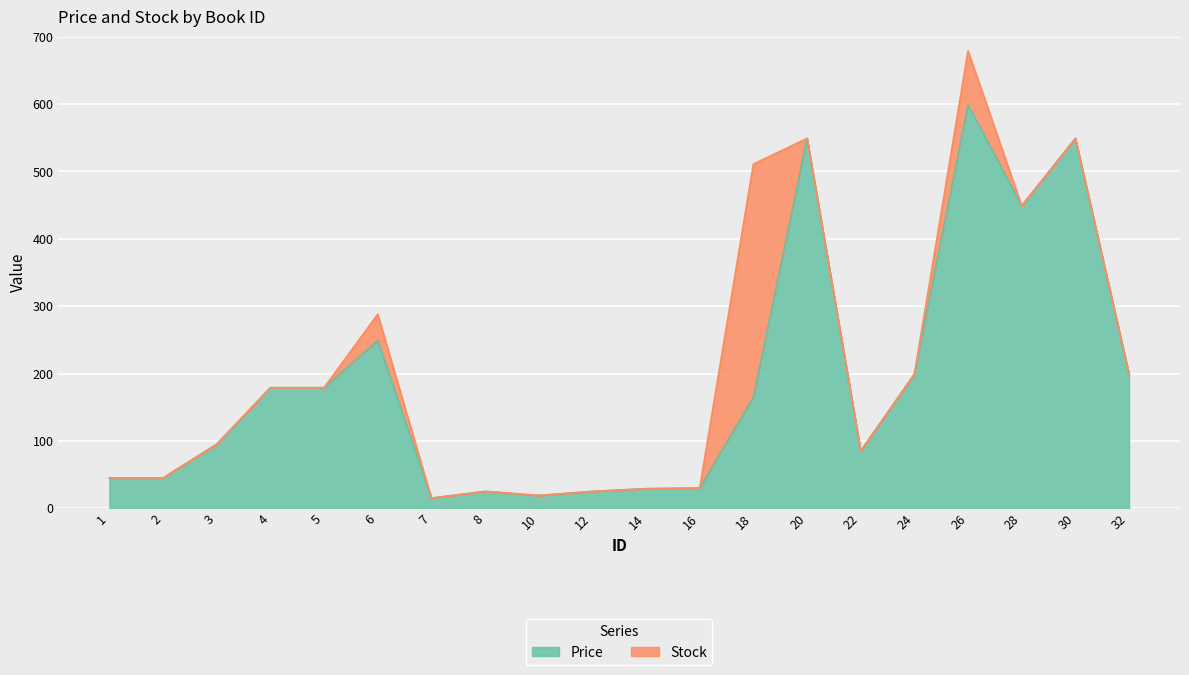

The value of Price at 12 is 25. True or false?

True